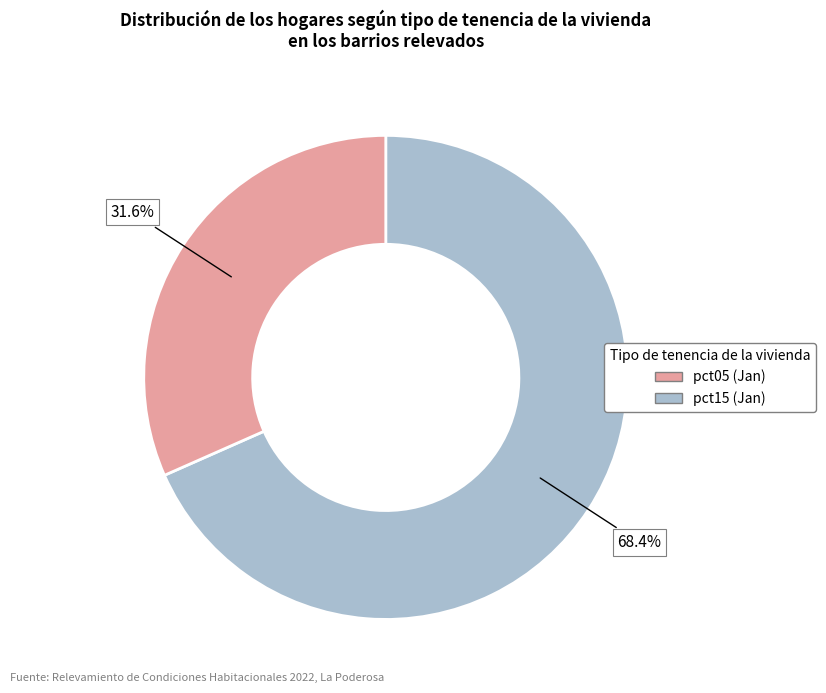

Does any single category account for the majority?

Yes